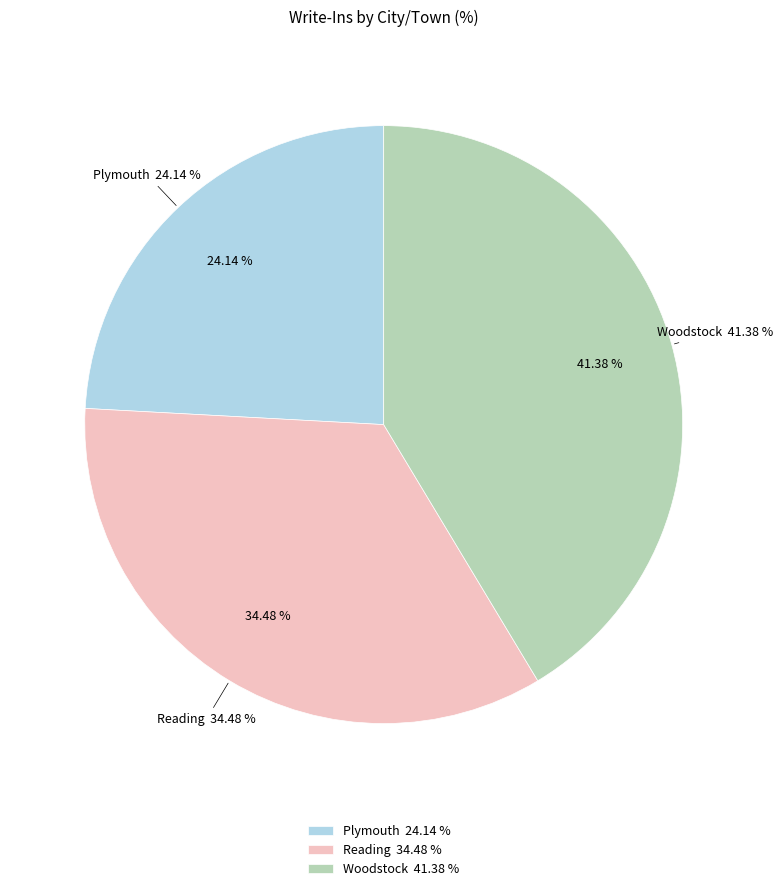

To the nearest percent, what is the combined percentage of Woodstock and Plymouth?

66%